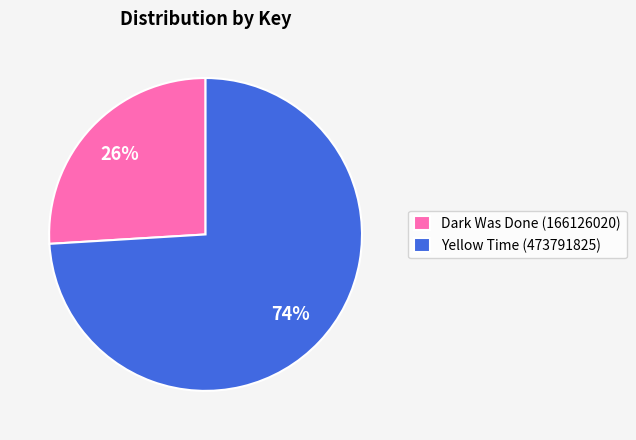

The Dark Was Done (166126020) slice represents 26% of the pie. True or false?

True